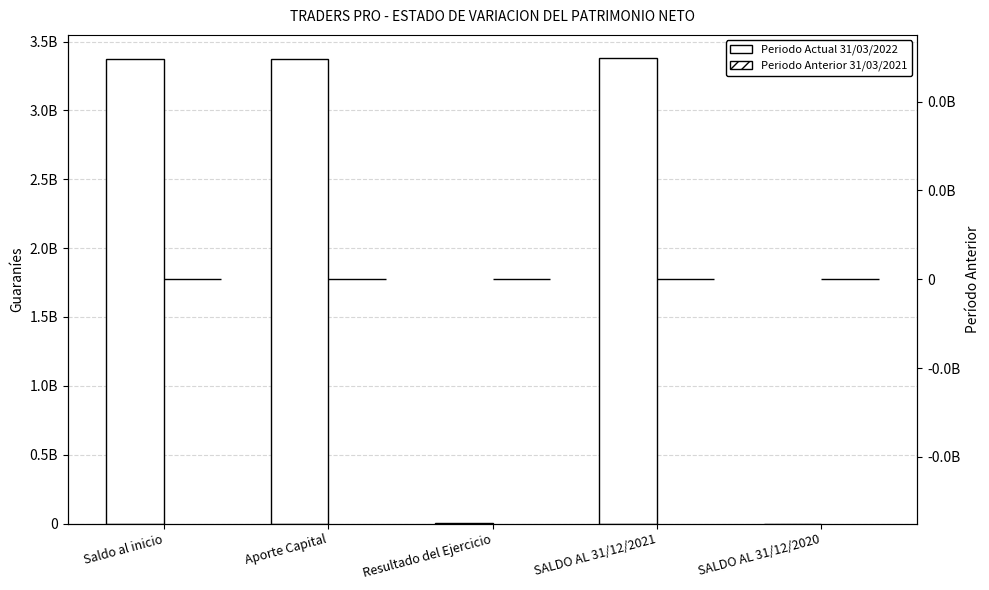

How many values in Periodo Actual 31/03/2022 are above zero?

4